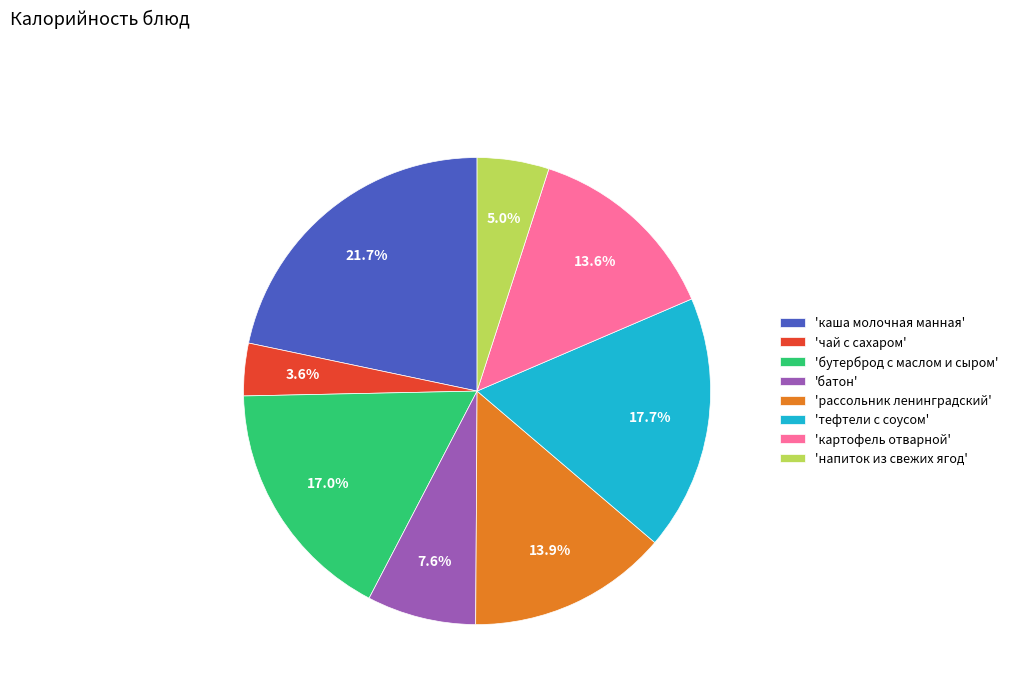

What is the total percentage of 'чай с сахаром' and 'картофель отварной'?

17.2%